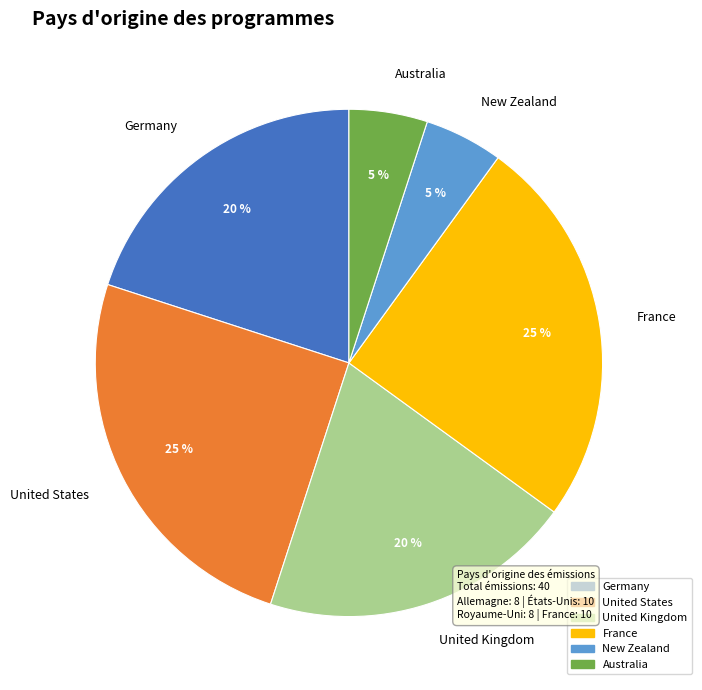

To the nearest percent, what percentage of the pie is Germany?

20%